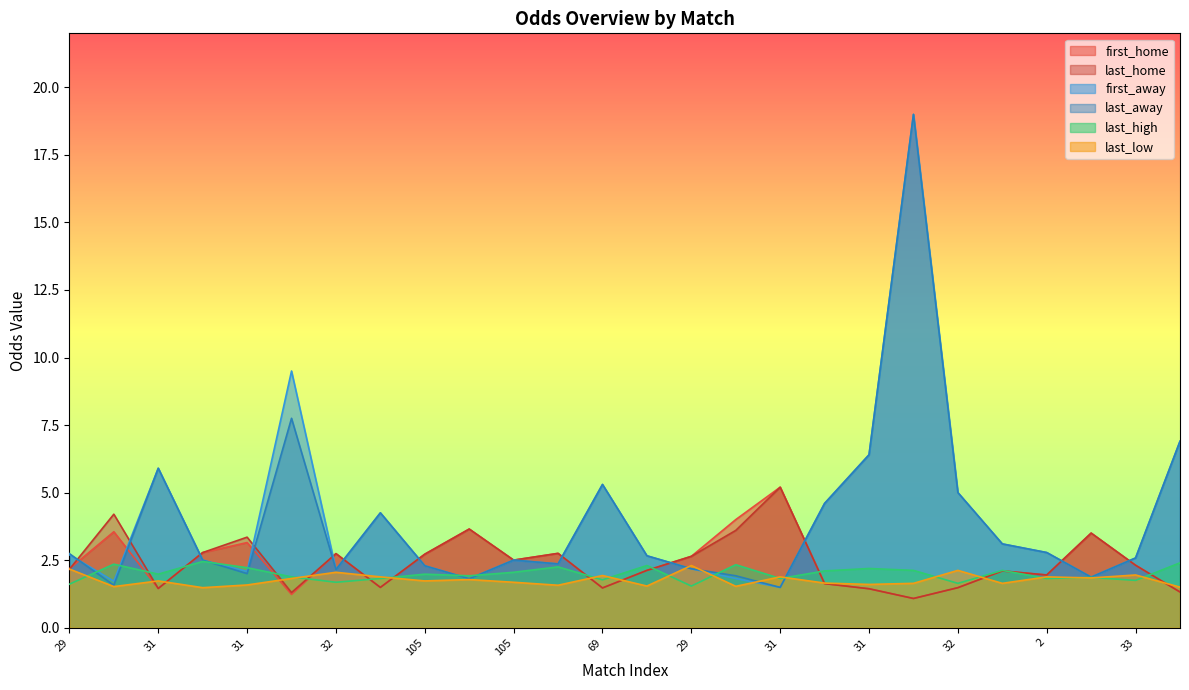

At how many categories does at least one series exceed 10?

1